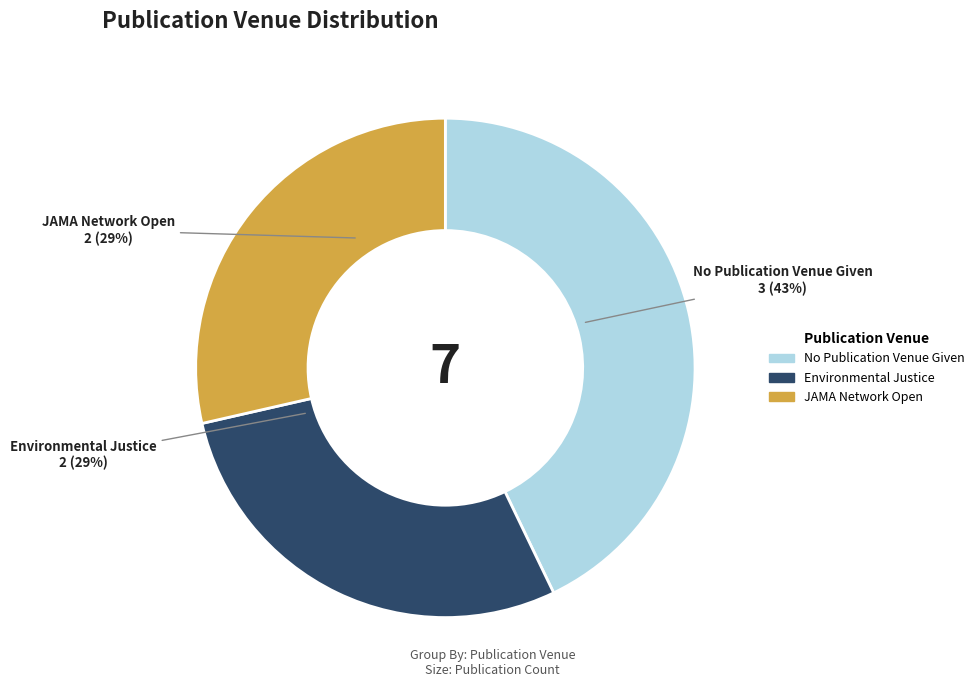

Count the number of slices in the pie.

3